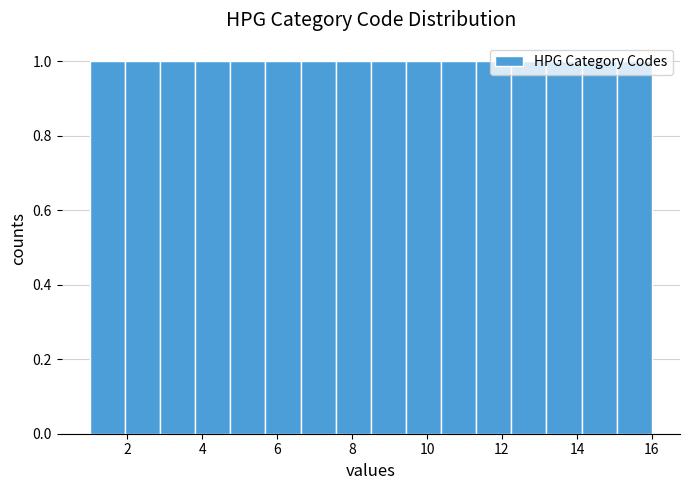

Reading left to right, list every bar in this chart as the range it spans on the x-axis followed by its height. Neither the bar edges nor the heights are printed on the chart, so give them approximately, as read against the axes.

1.0 to 2.0: 1
2.0 to 2.8: 1
2.8 to 3.8: 1
3.8 to 4.8: 1
4.8 to 5.6: 1
5.6 to 6.6: 1
6.6 to 7.6: 1
7.6 to 8.6: 1
8.6 to 9.4: 1
9.4 to 10.4: 1
10.4 to 11.4: 1
11.4 to 12.2: 1
12.2 to 13.2: 1
13.2 to 14.2: 1
14.2 to 15.0: 1
15.0 to 16.0: 1